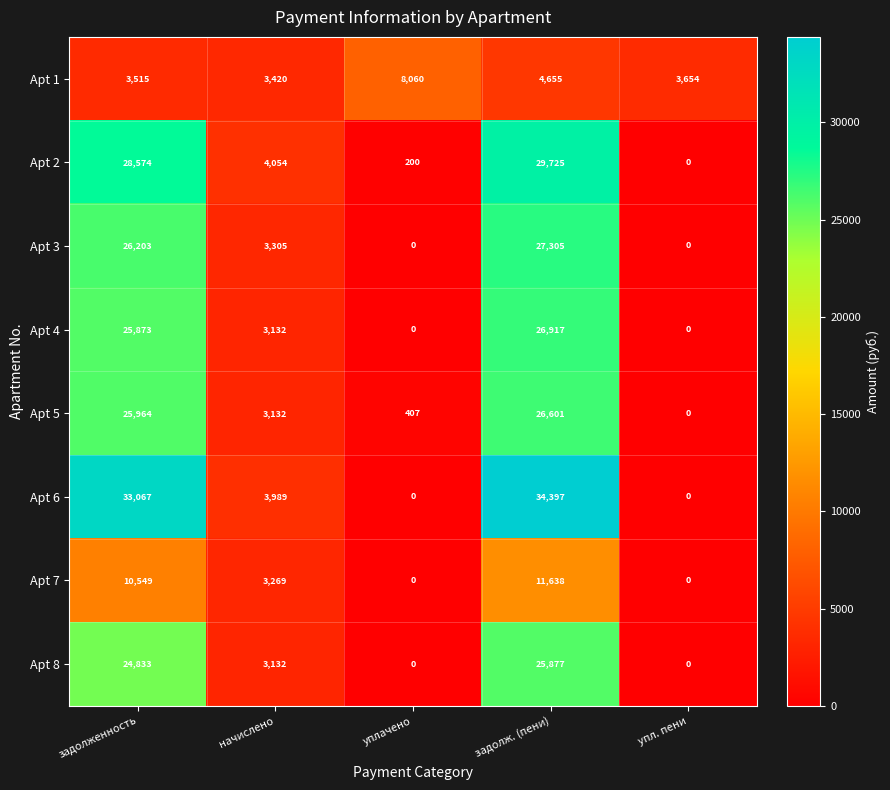

How many values in the Apt 7 series are below 3269?

2